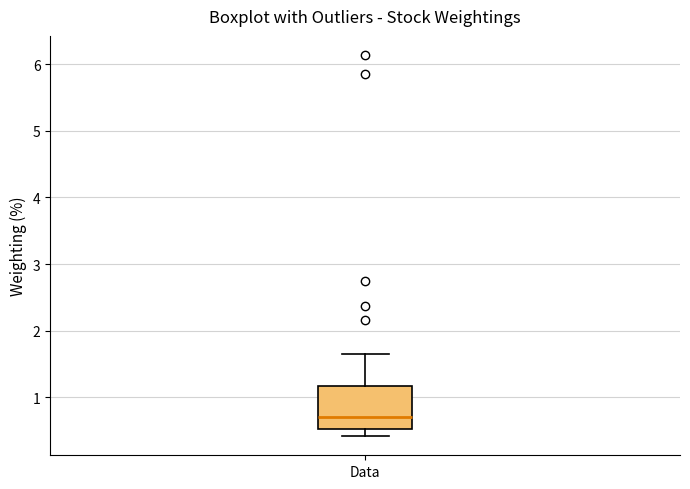

Read this box plot against the y-axis: the position of the median line, the range covered by the box, and the ends of both whiskers. The values are not printed on the chart, so give them approximately, as read against the axis.

median 0.7, box 0.5 to 1.2, whiskers 0.4 to 1.7